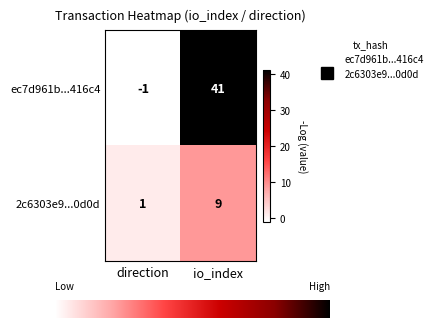

How many series are shown in this chart?

2